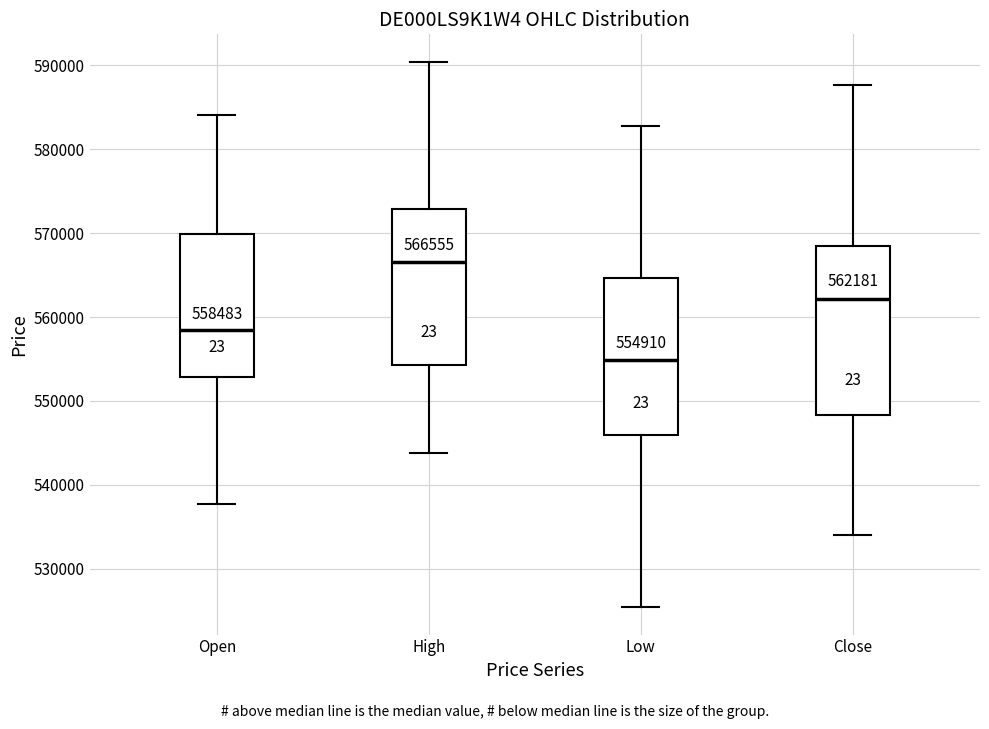

Which box is the tallest, from its lower edge to its upper edge?

Close